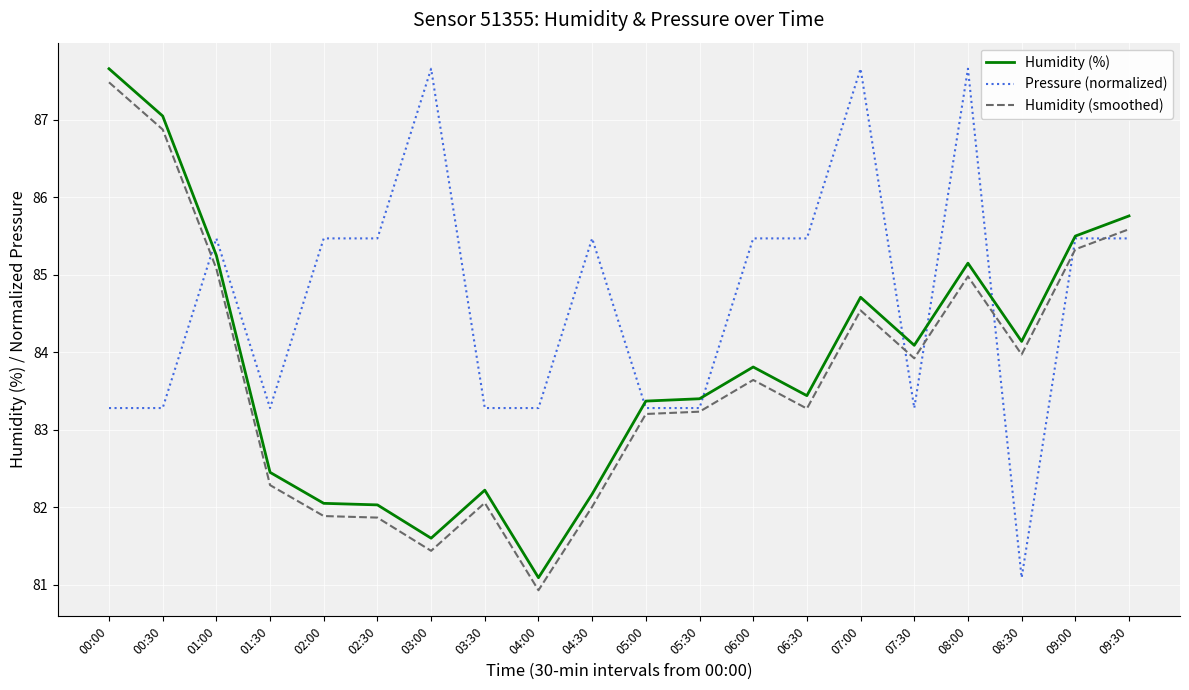

At which label does Humidity (smoothed) first exceed 83?

00:00